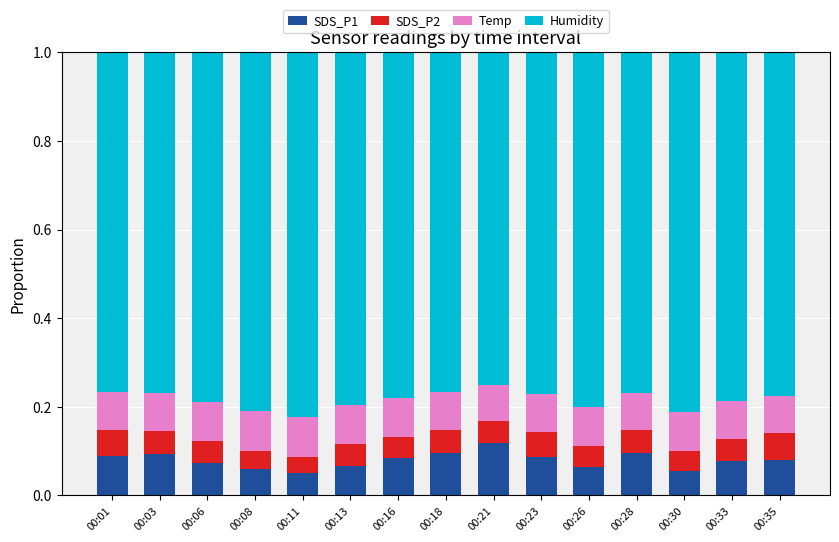

What is the total value across all series at 00:06?

1.0